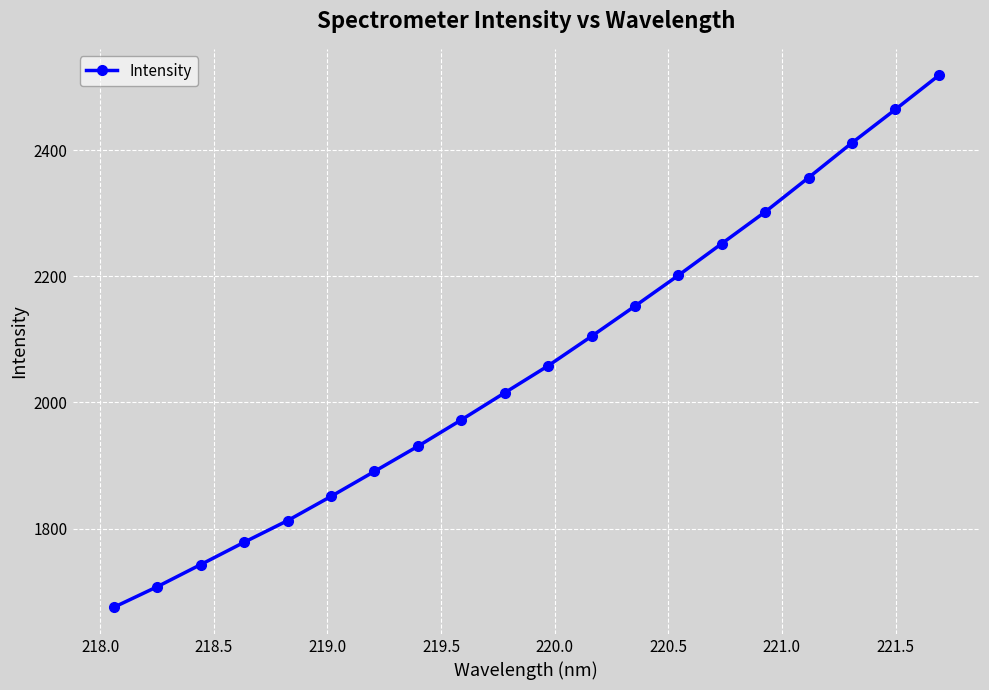

What is the minimum value shown in the chart?

1675.4